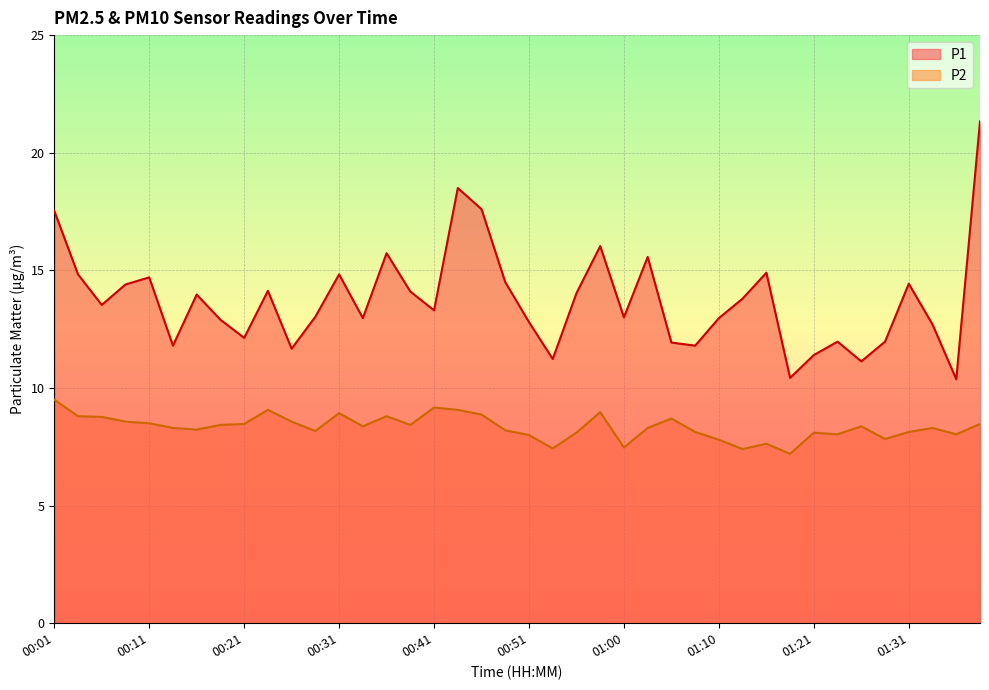

List the labels in order of P2 value, smallest first.

01:18, 01:13, 00:53, 01:00, 01:15, 01:10, 01:29, 00:51, 01:23, 01:36, 00:56, 01:21, 01:08, 01:31, 00:29, 00:48, 00:16, 00:14, 01:03, 01:34, 00:33, 01:26, 00:19, 00:38, 00:21, 01:39, 00:11, 00:09, 00:26, 01:05, 00:06, 00:04, 00:36, 00:46, 00:31, 00:58, 00:24, 00:43, 00:41, 00:01